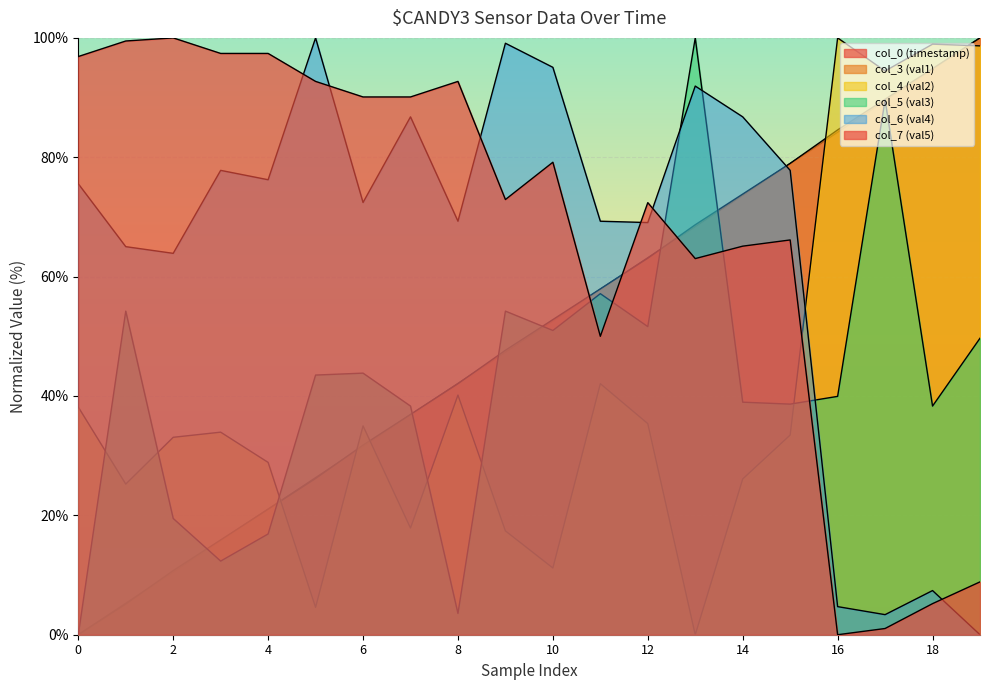

Which series has the largest range (max minus min)?

col_0 (timestamp)